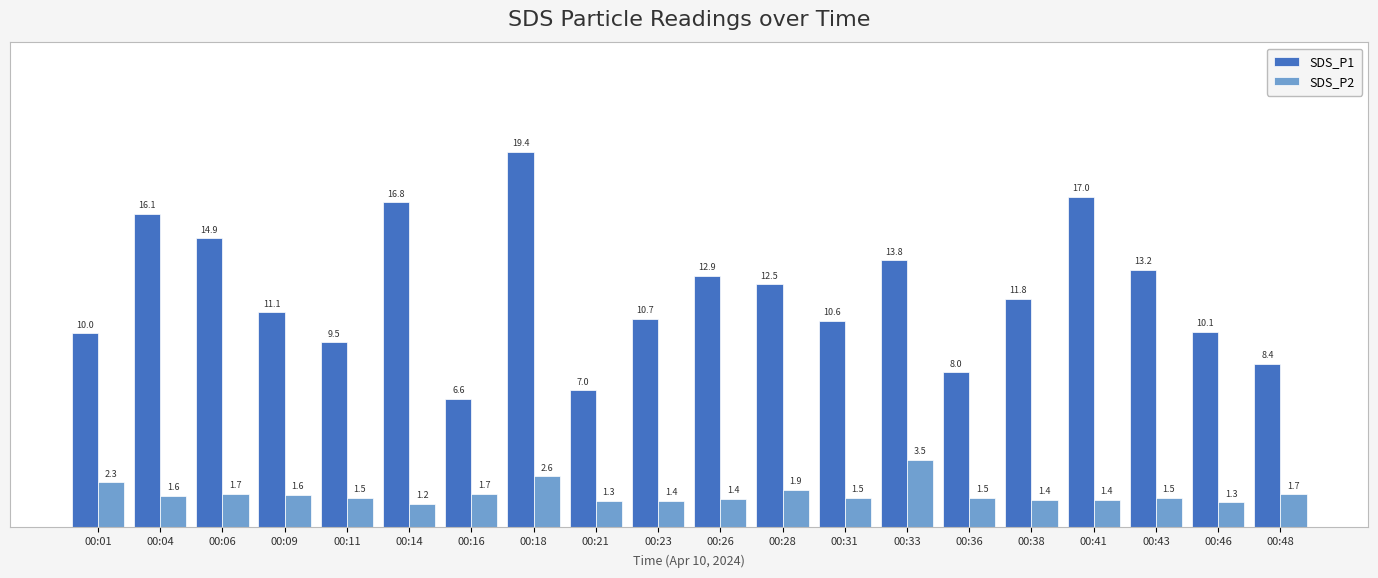

Where is SDS_P1 nearest to the value 12?

00:38